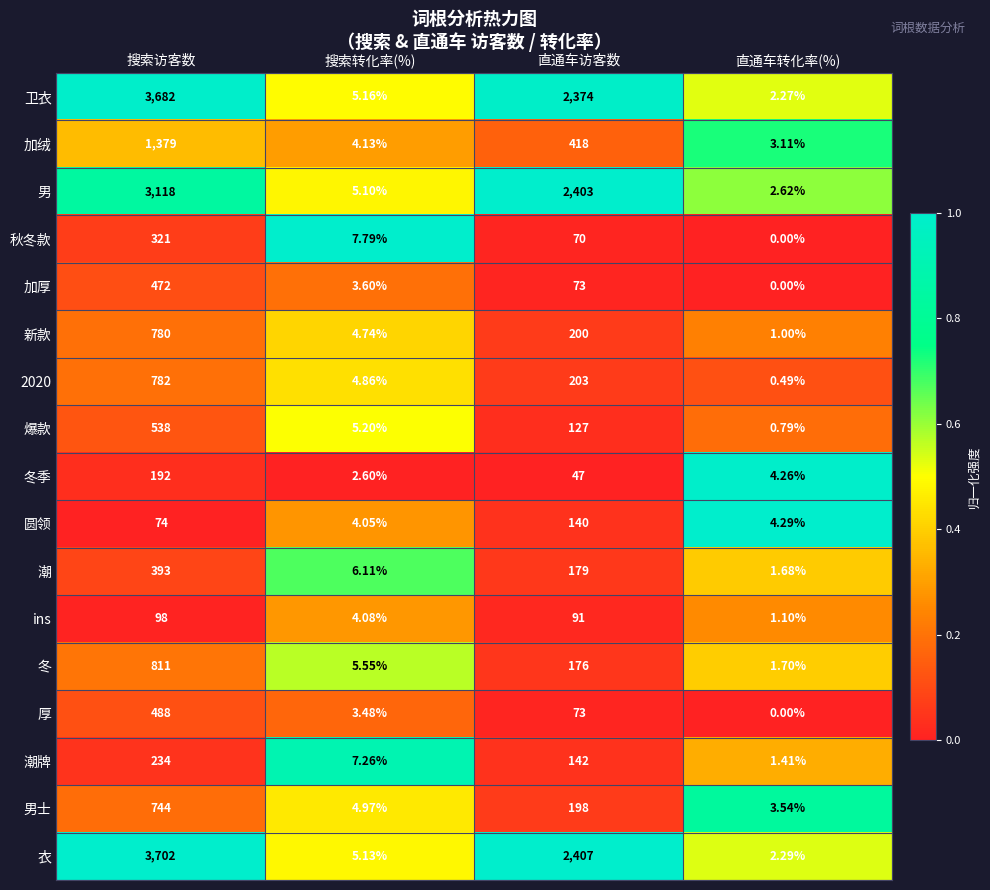

At which category is the sum across all series the highest?

搜索访客数